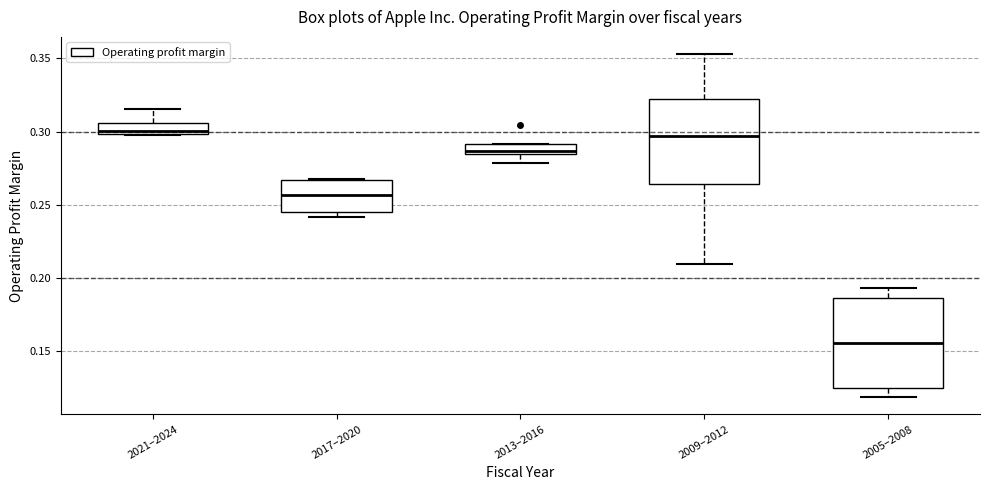

Where does the upper whisker of the box for 2021–2024 end on the y-axis? The values are not printed on the chart, so give them approximately, as read against the axis.

0.315